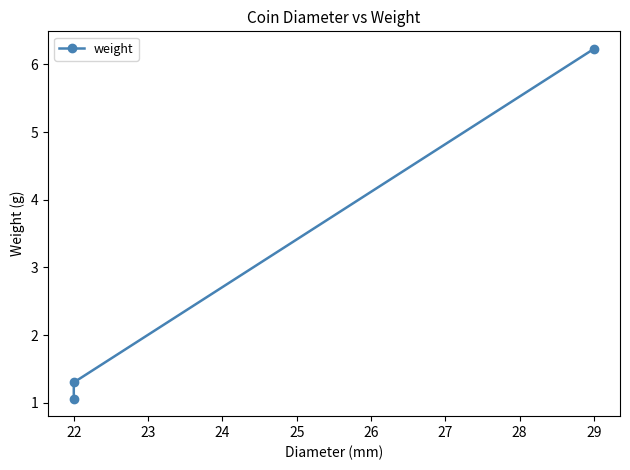

What is the ratio of the value at 29 to the value at 22?

4.8